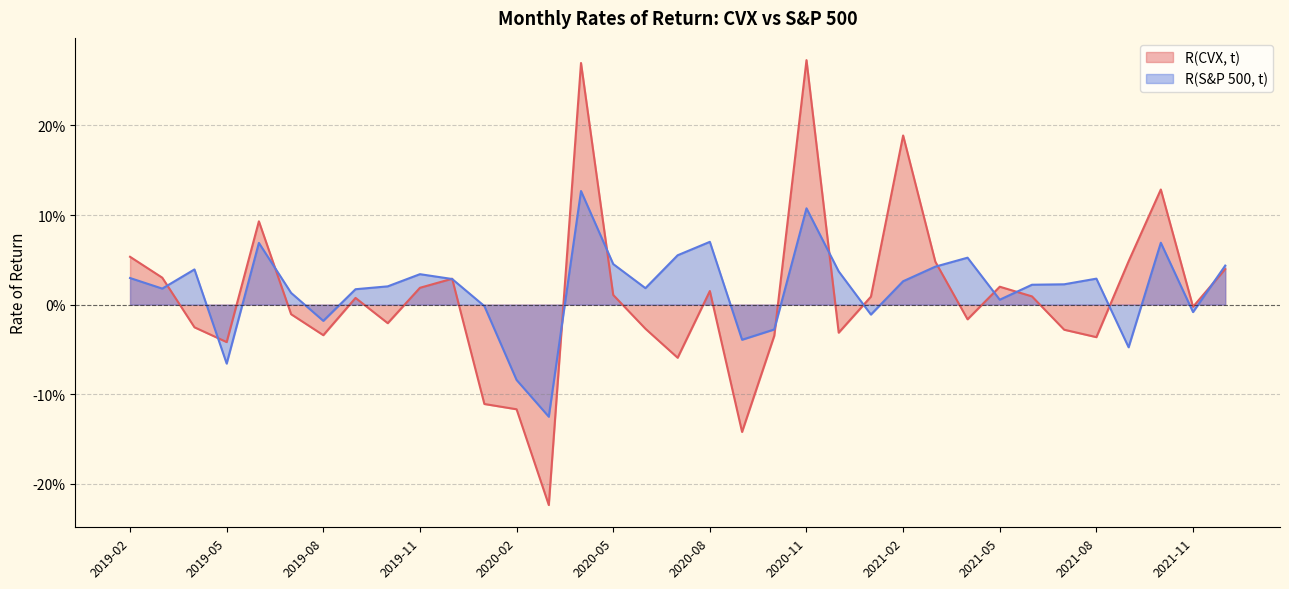

How many times do R(CVX, t) and R(S&P 500, t) cross each other?

15